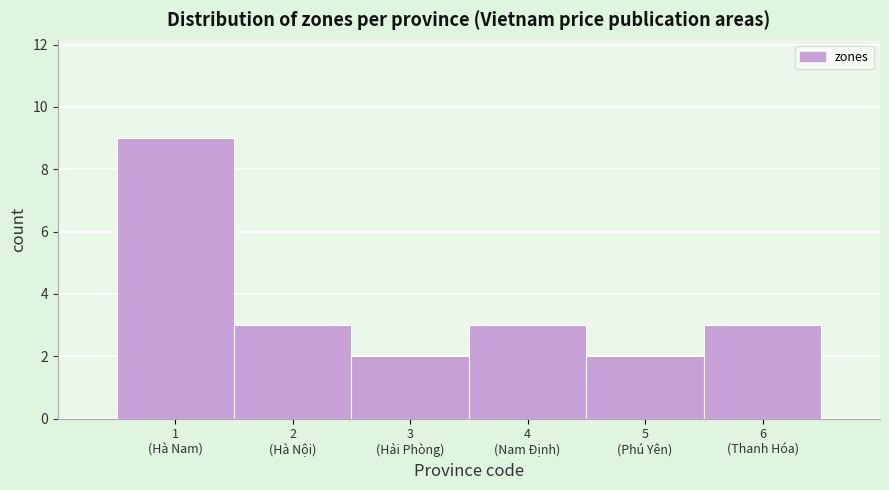

Reading right to left, transcribe all the data shown in this chart.

3	2	3	2	3	9